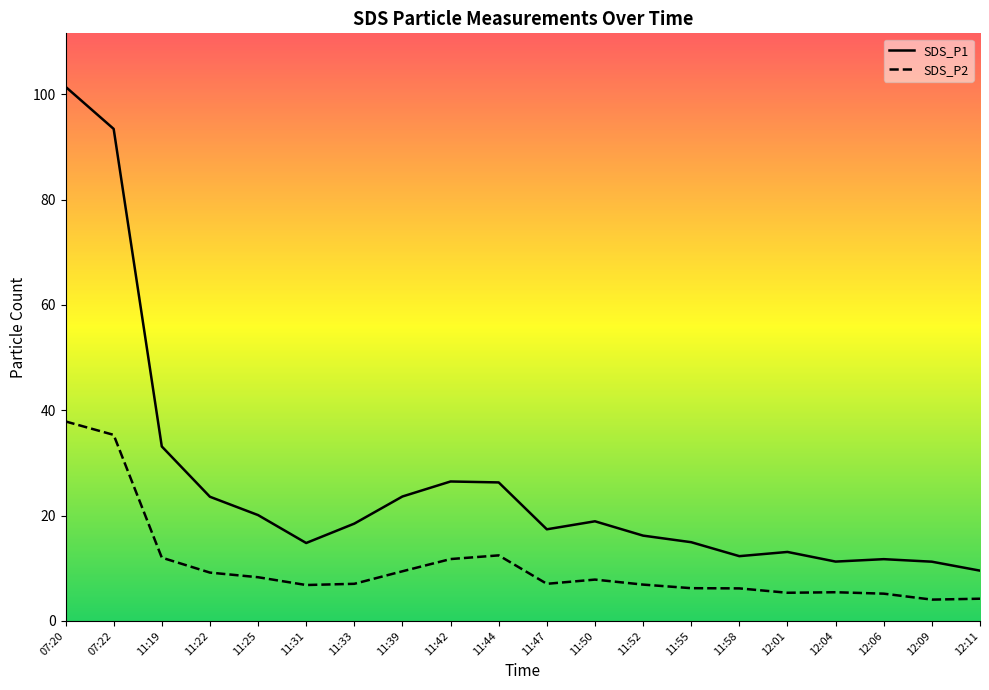

Is this an area chart (filled region under the line)?

No